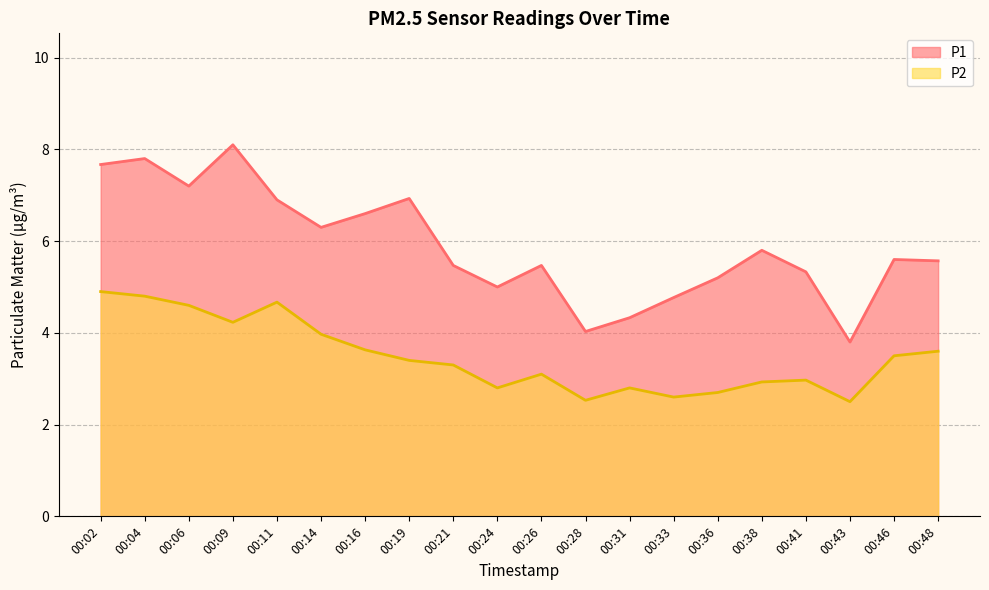

What is the value of the P2 point at the 10th from the left?

2.8